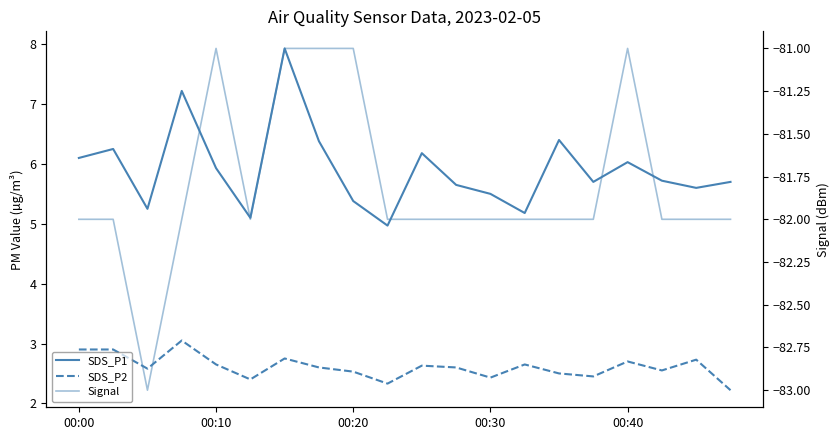

What is the greatest value displayed?

7.9